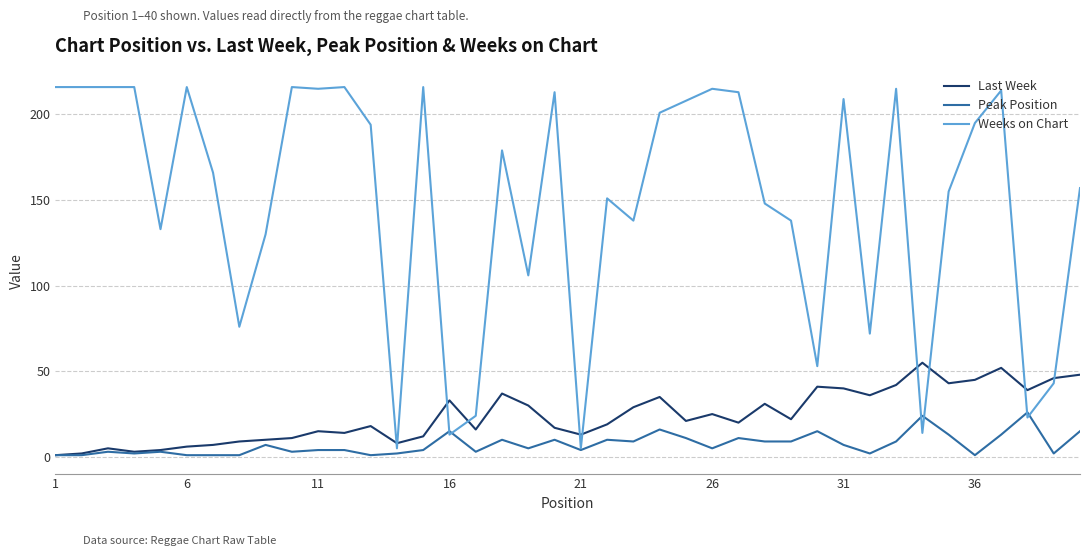

List the series in order of their peak value, lowest first.

Peak Position, Last Week, Weeks on Chart